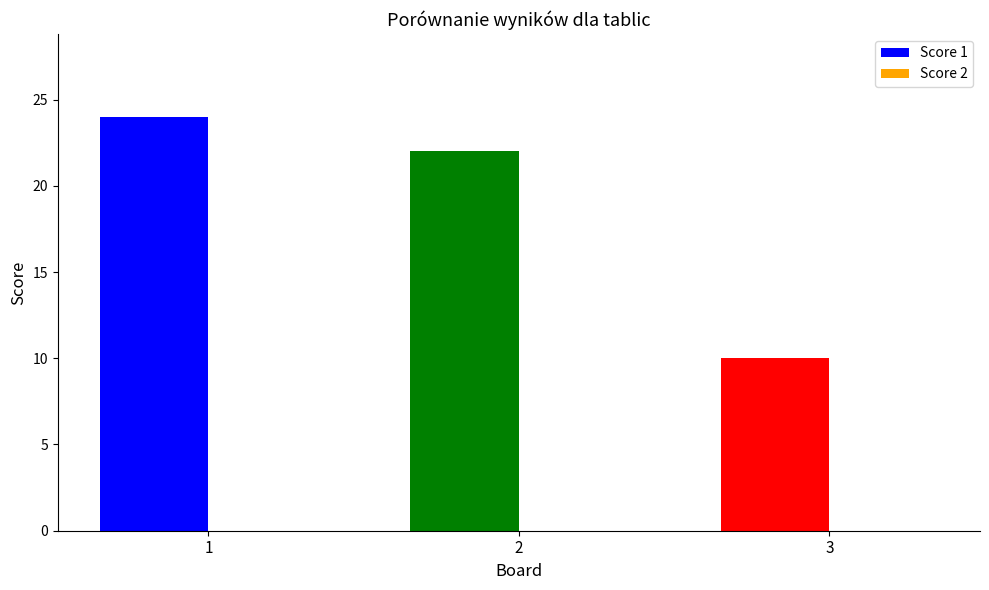

The value at 1 is 41. True or false?

False